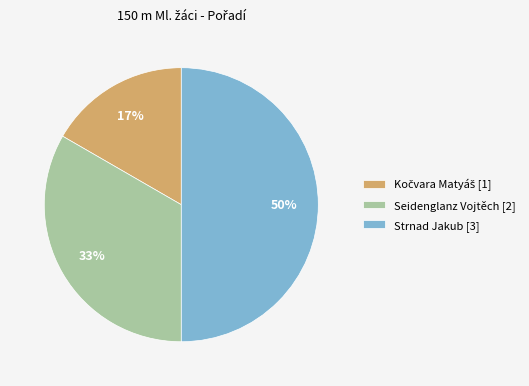

How many segments does this pie chart have?

3